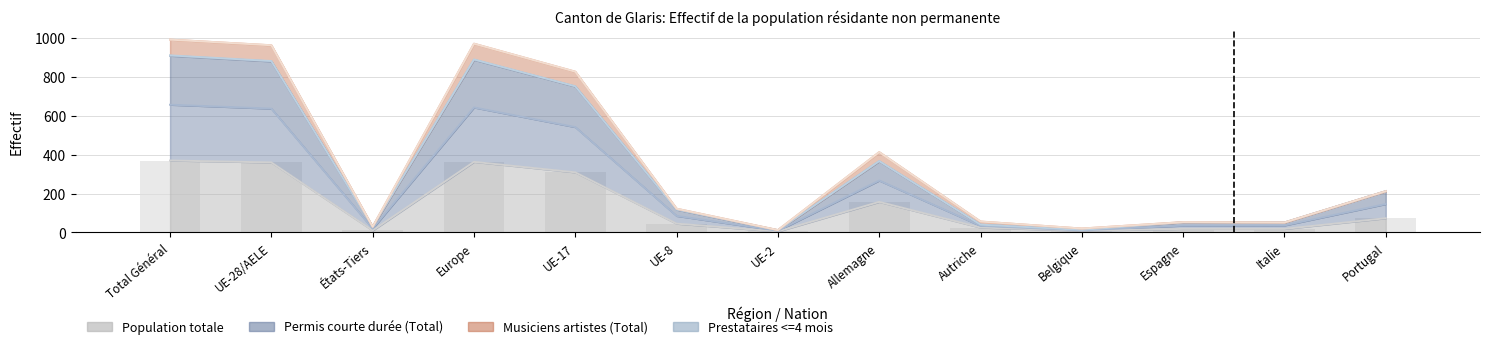

How many data points does each series have?

13